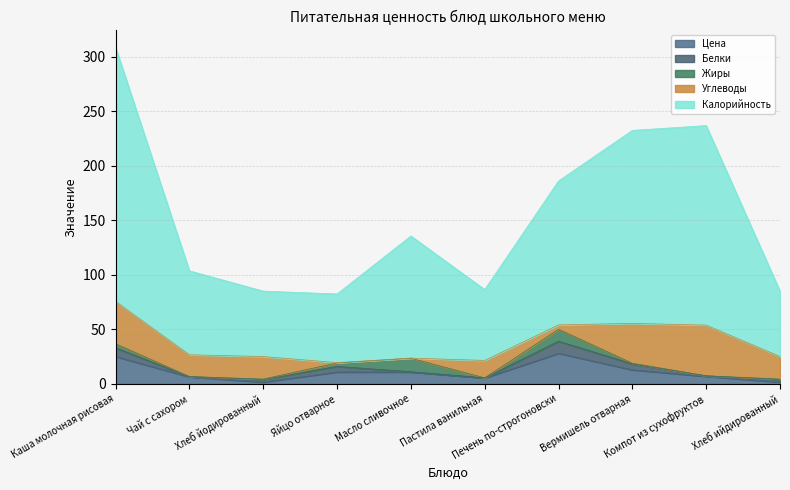

Where is Жиры nearest to the value 6?

Каша молочная рисовая